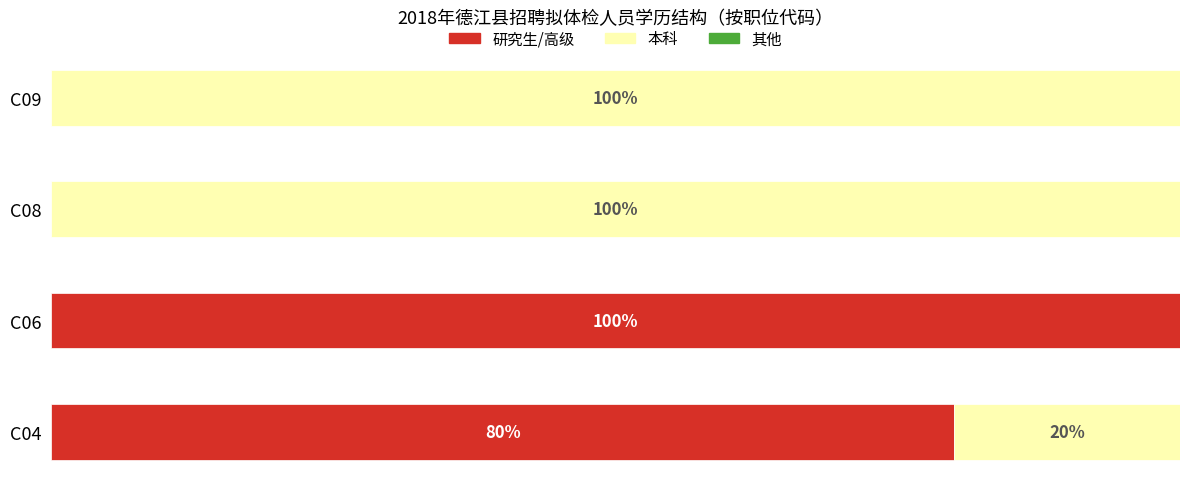

At which label does 研究生/高级 reach its peak?

C06